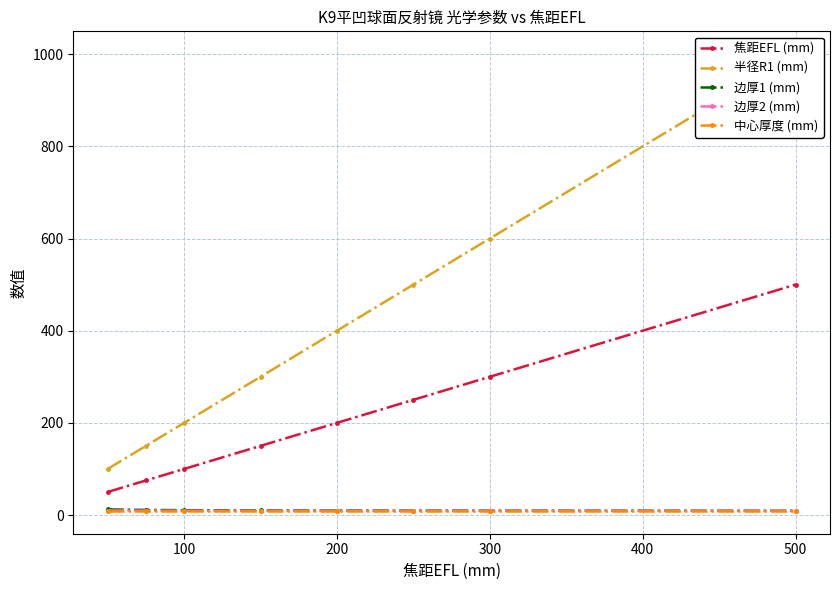

True or false: 边厚1 (mm) and 焦距EFL (mm) intersect in this chart.

False